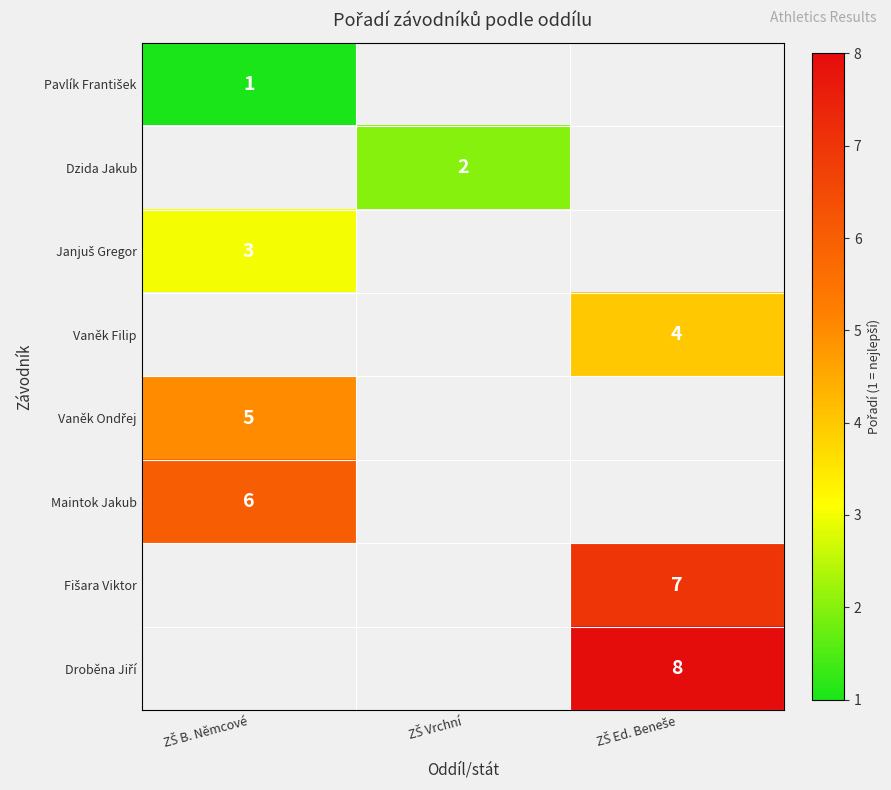

Which has a higher value, ZŠ Ed. Beneše or ZŠ B. Němcové?

ZŠ B. Němcové